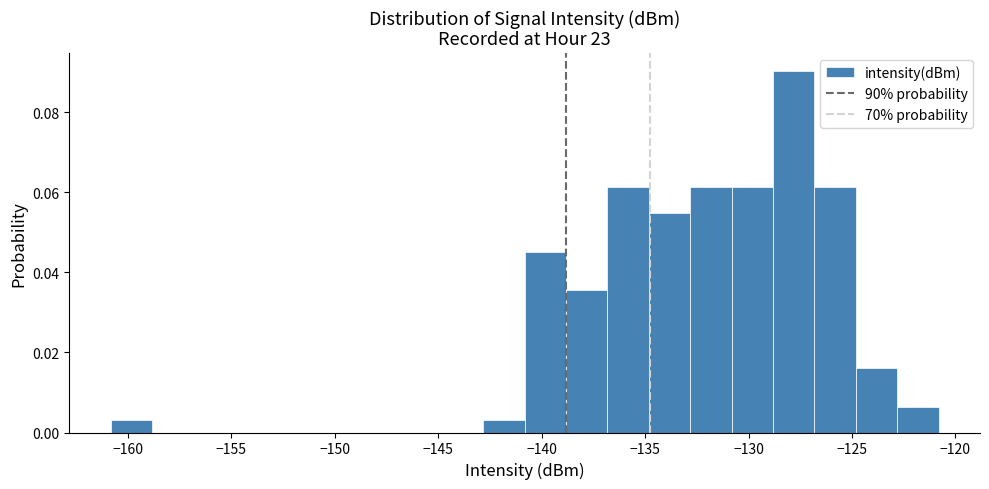

Reading left to right, transcribe this chart: for each bar, give the range it covers on the x-axis and its height. Neither the bar edges nor the heights are printed on the chart, so give them approximately, as read against the axes.

-161 to -159: 0.004
-159 to -157: 0
-157 to -155: 0
-155 to -153: 0
-153 to -151: 0
-151 to -149: 0
-149 to -147: 0
-147 to -145: 0
-145 to -143: 0
-143 to -141: 0.004
-141 to -139: 0.046
-139 to -137: 0.036
-137 to -135: 0.062
-135 to -133: 0.054
-133 to -131: 0.062
-131 to -129: 0.062
-129 to -127: 0.090
-127 to -125: 0.062
-125 to -123: 0.016
-123 to -121: 0.006